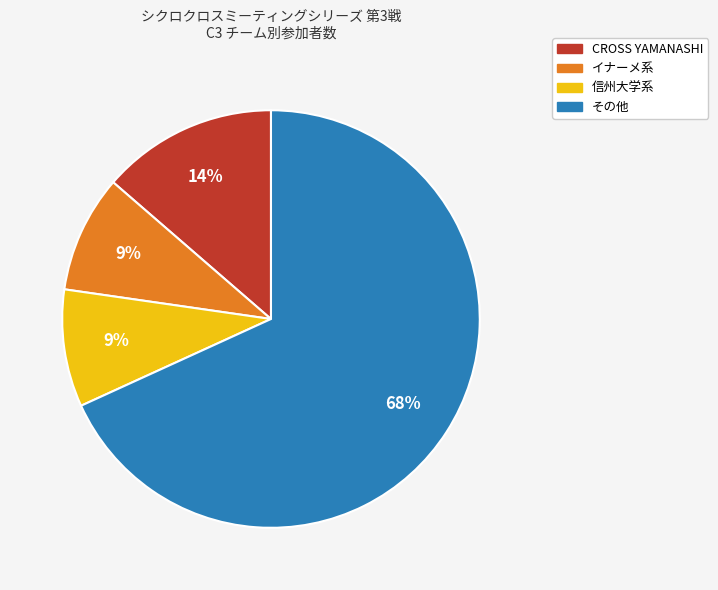

To the nearest percent, what is the average slice percentage?

25%